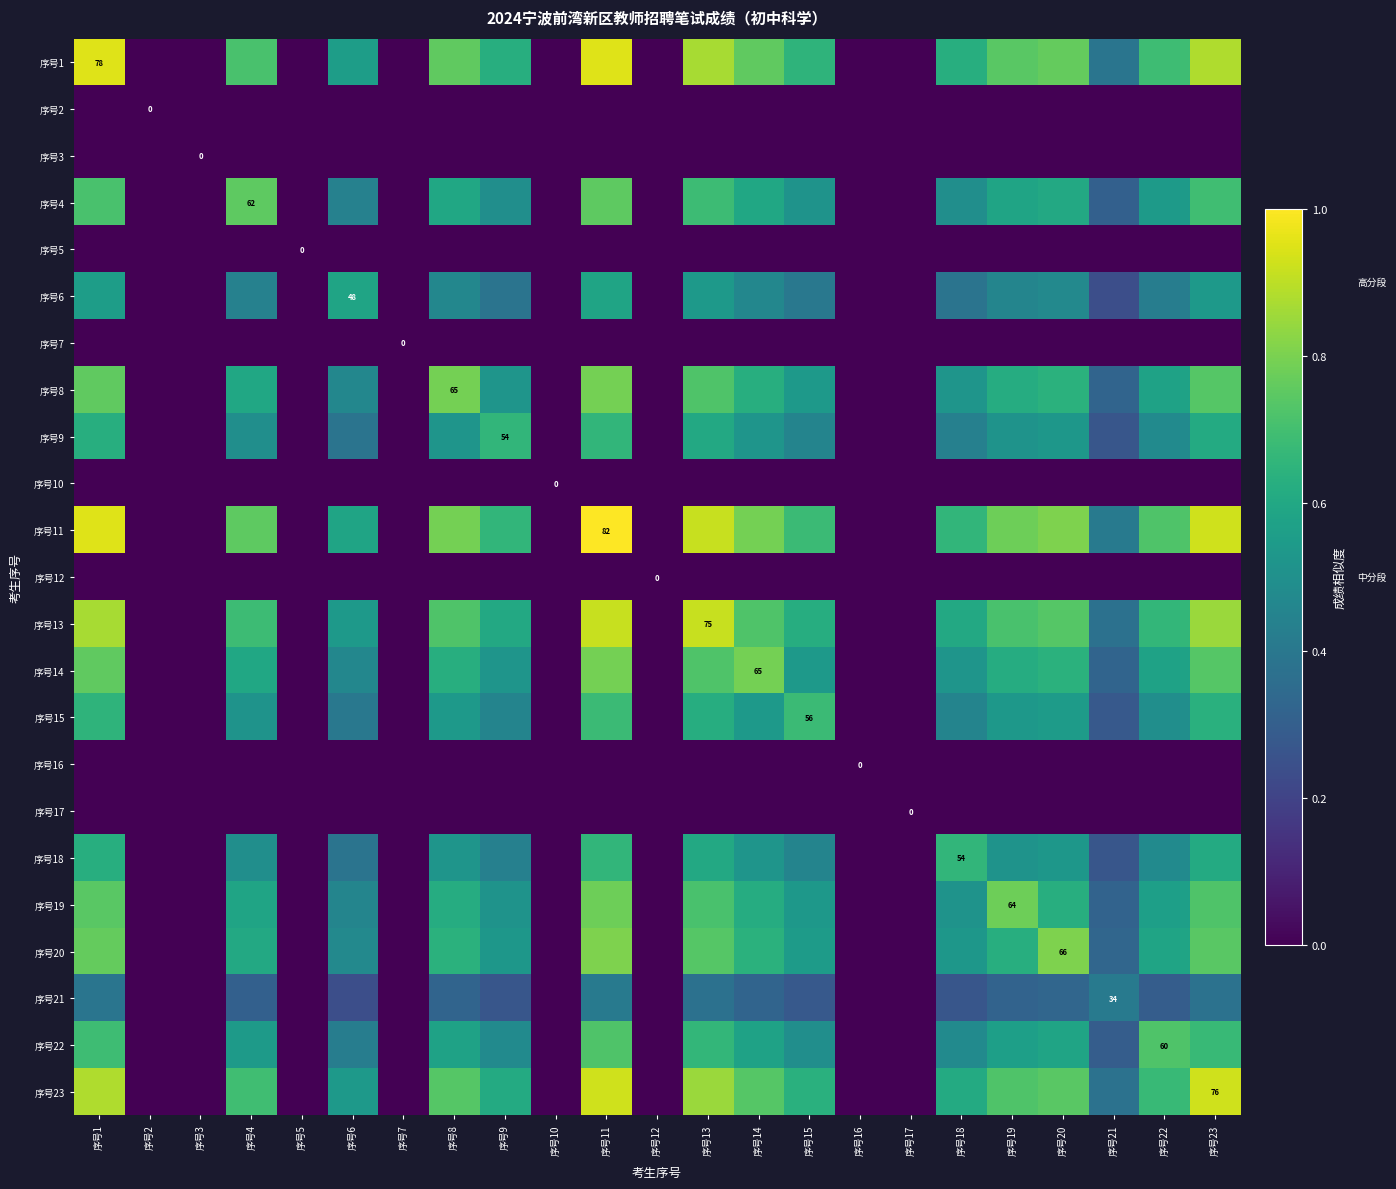

How many data points does each series have?

23